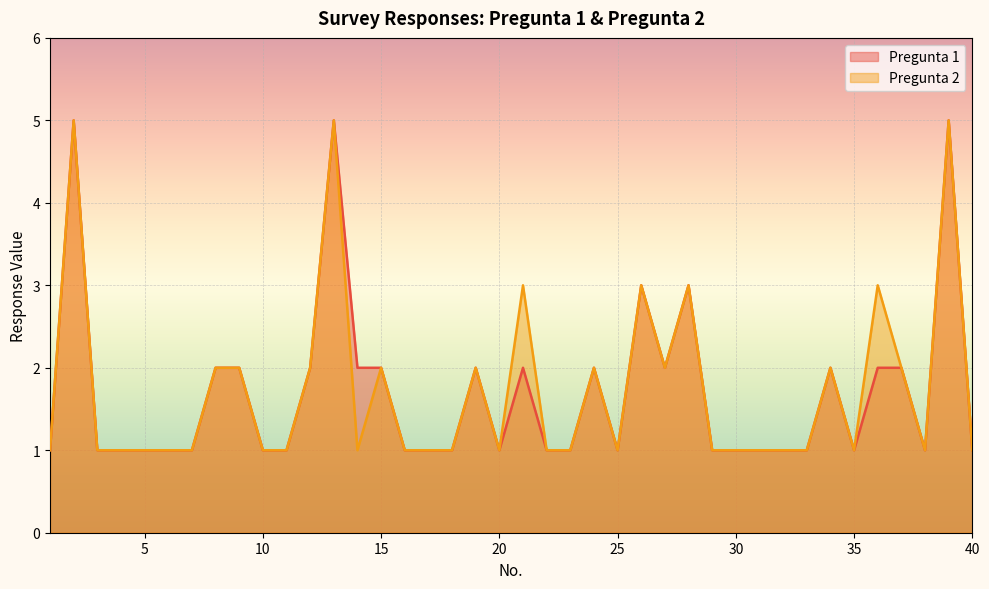

True or false: Pregunta 2 and Pregunta 1 intersect in this chart.

False